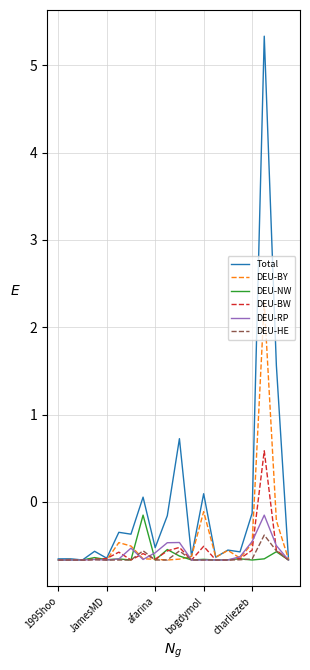

True or false: DEU-HE has more than 2 interior local peaks.

True